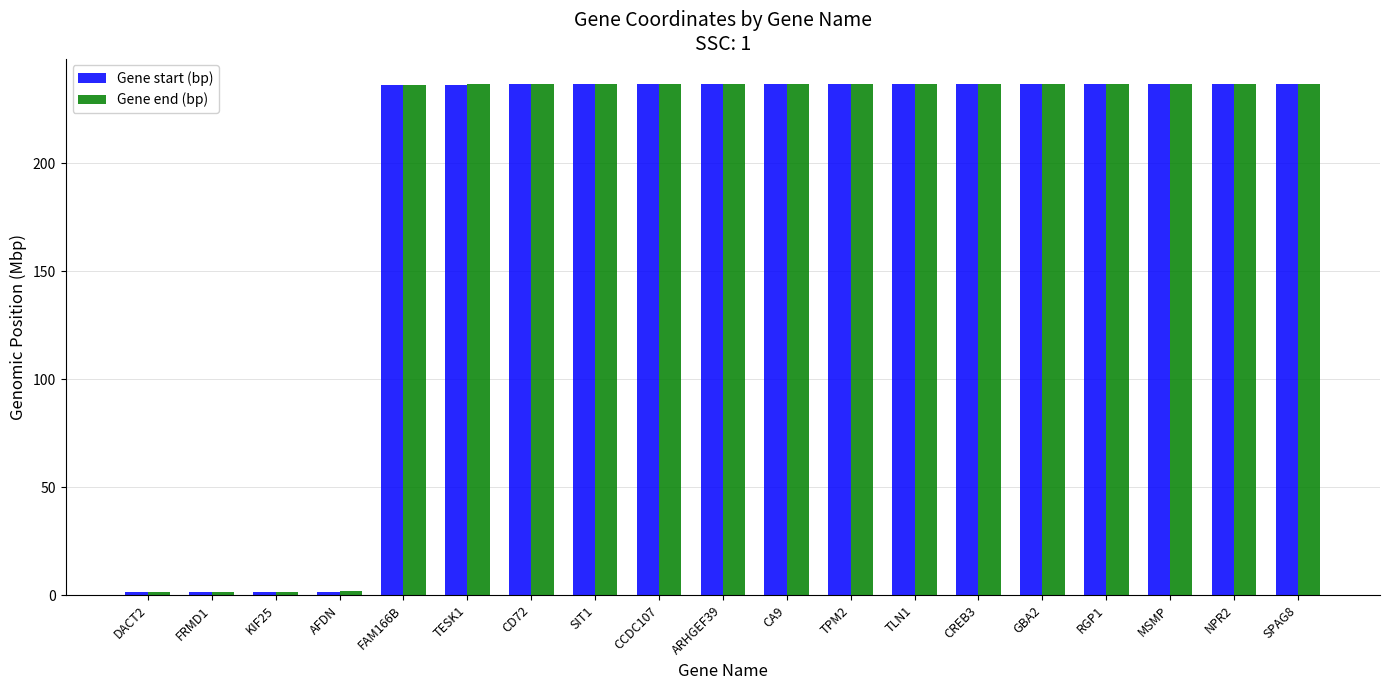

Is the value of Gene start (bp) at KIF25 greater than the value of Gene end (bp) at NPR2?

No